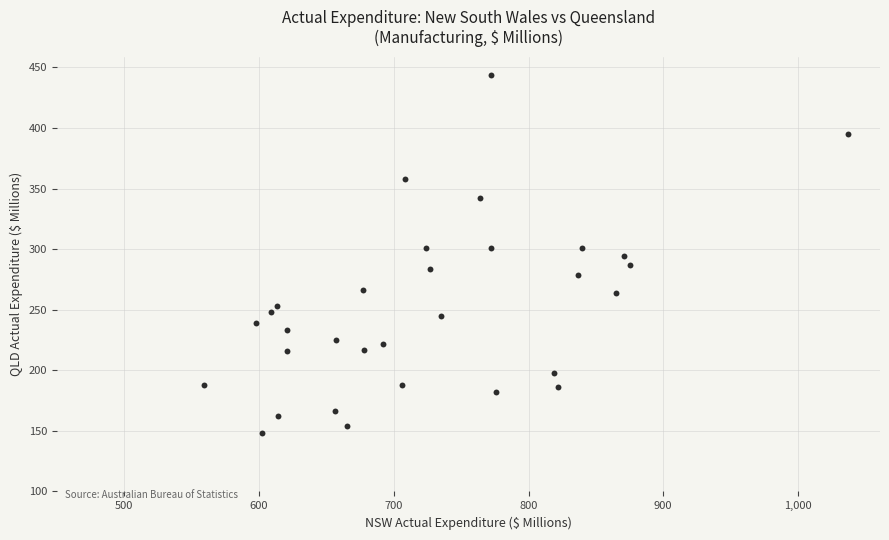

What is the range of Y values (max minus min)?

296